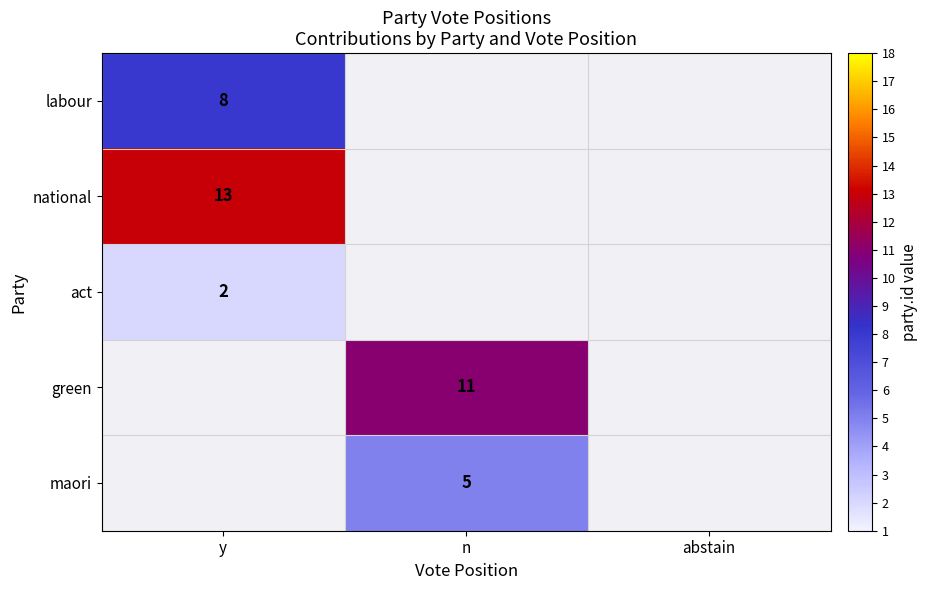

Is it true that green equals 17 at n?

False